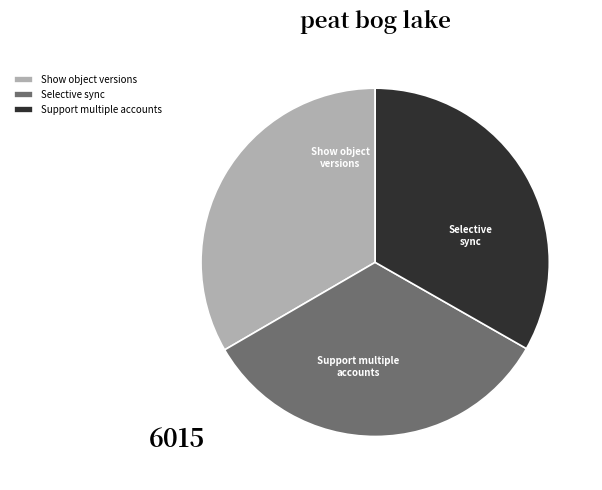

To the nearest percent, what is the combined percentage of Selective sync and Support multiple accounts?

67%